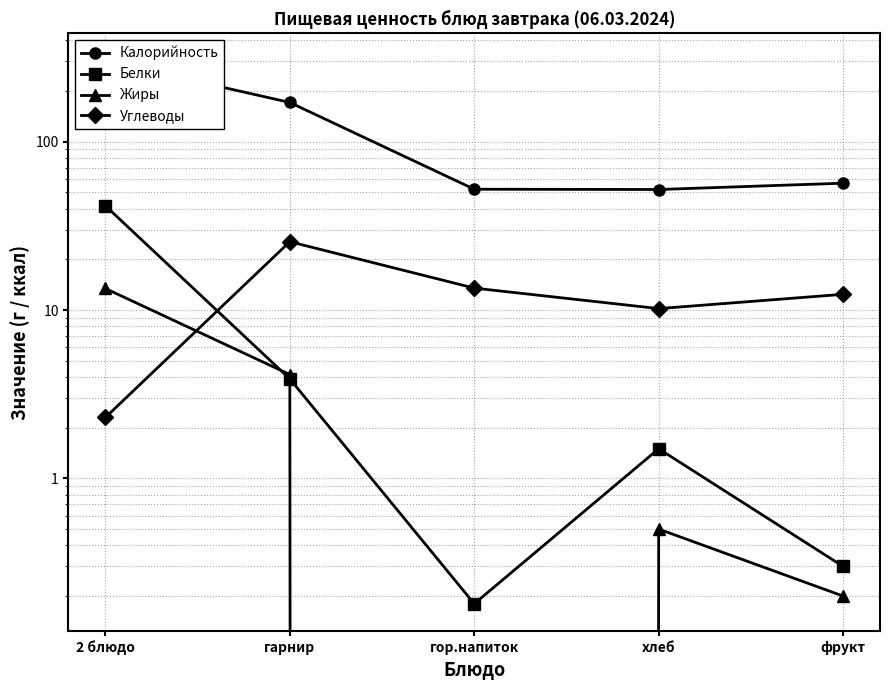

Rank the series by their maximum value, from lowest to highest.

Жиры, Углеводы, Белки, Калорийность